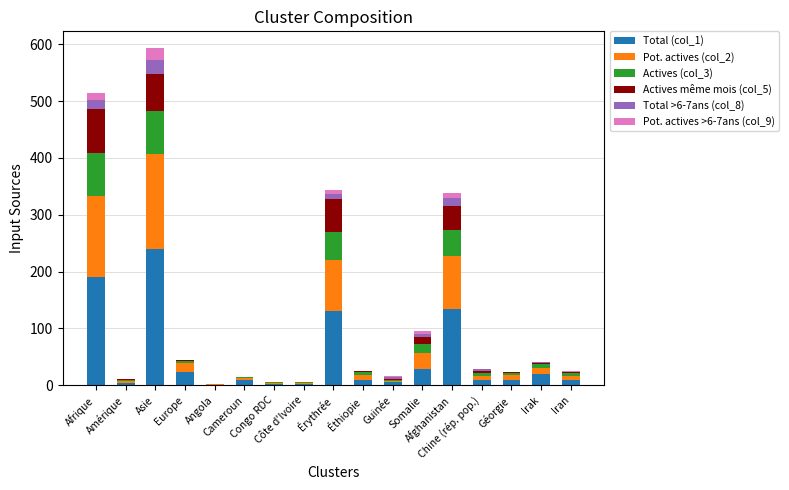

Rank the series at Iran from lowest to highest value.

Total >6-7ans (col_8), Pot. actives >6-7ans (col_9), Actives même mois (col_5), Actives (col_3), Pot. actives (col_2), Total (col_1)